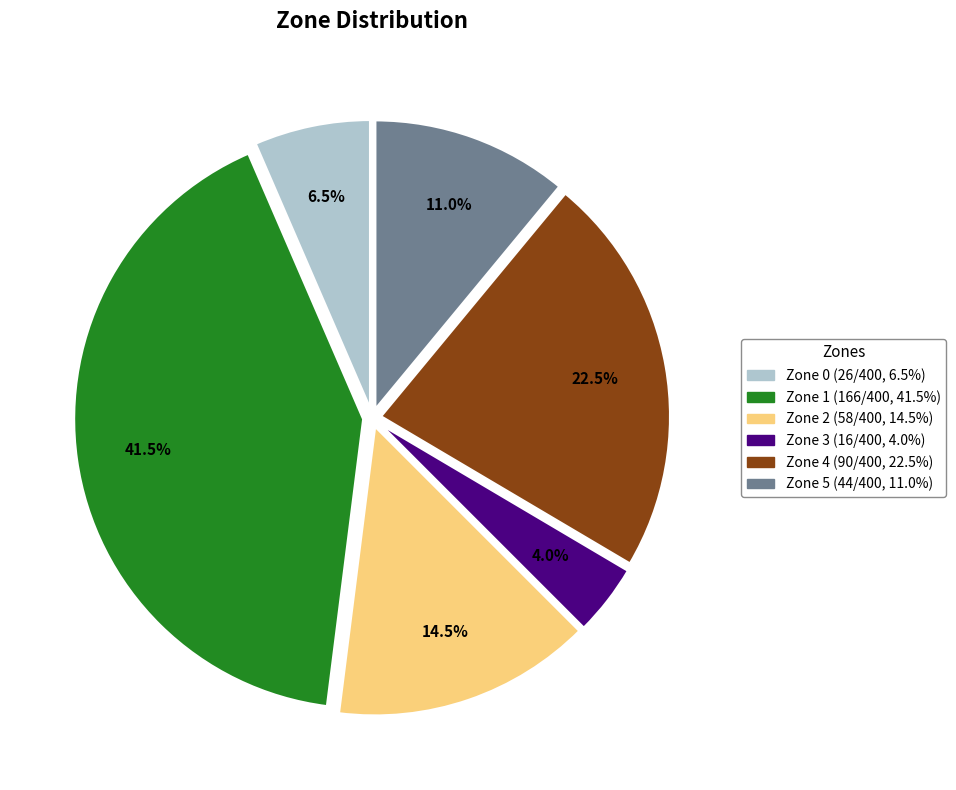

Which slice is the largest?

Zone 1